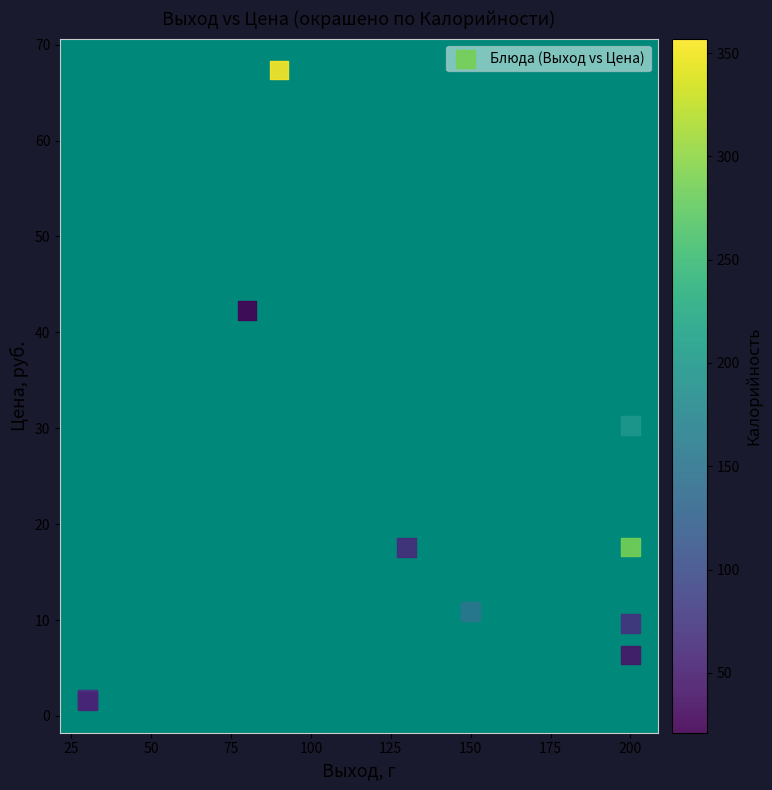

What Y value in the scatter plot is closest to 34?

30.3